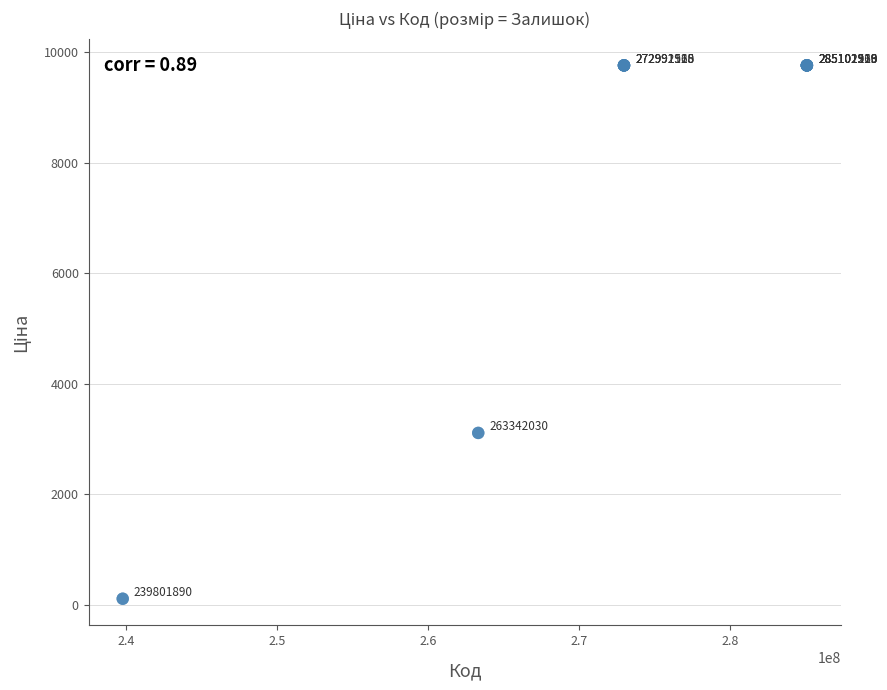

What Y value in the scatter plot is closest to 4938?

3112.5